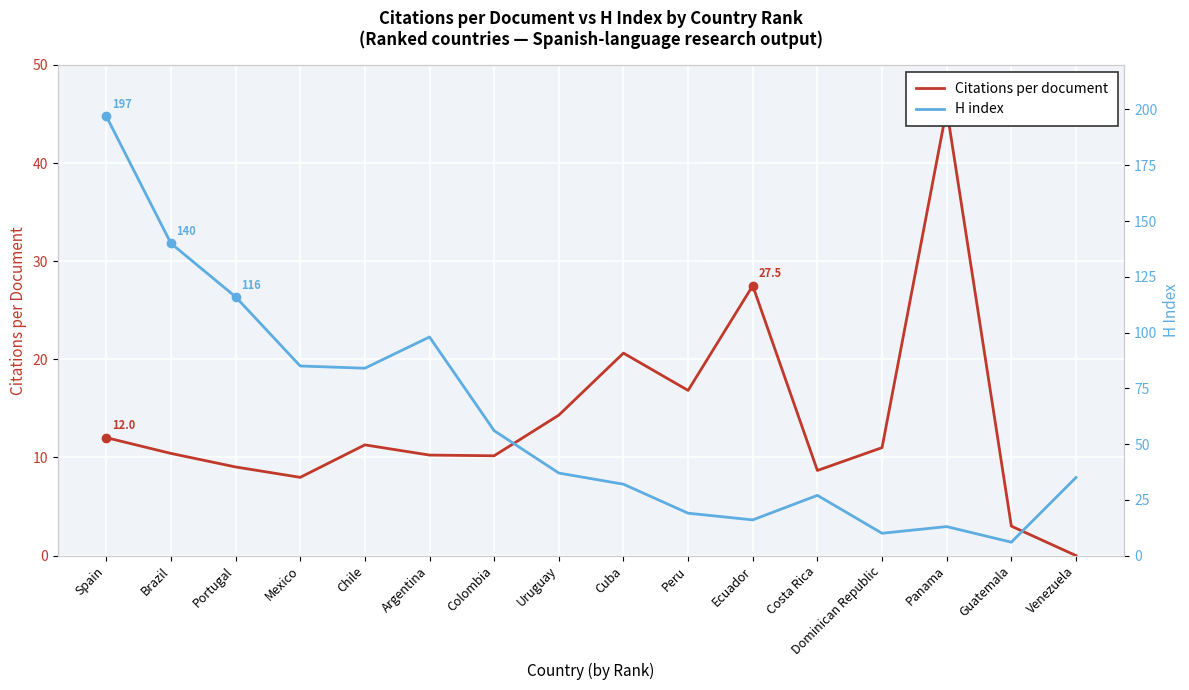

At which category is the sum across all series the highest?

Spain